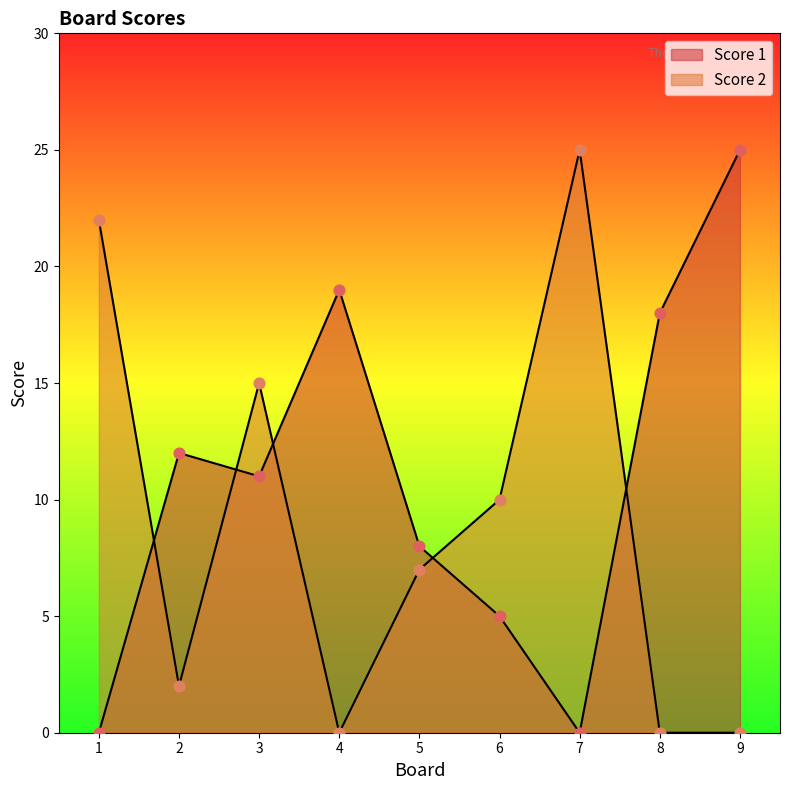

What are all the series names shown in the legend?

Score 1, Score 2